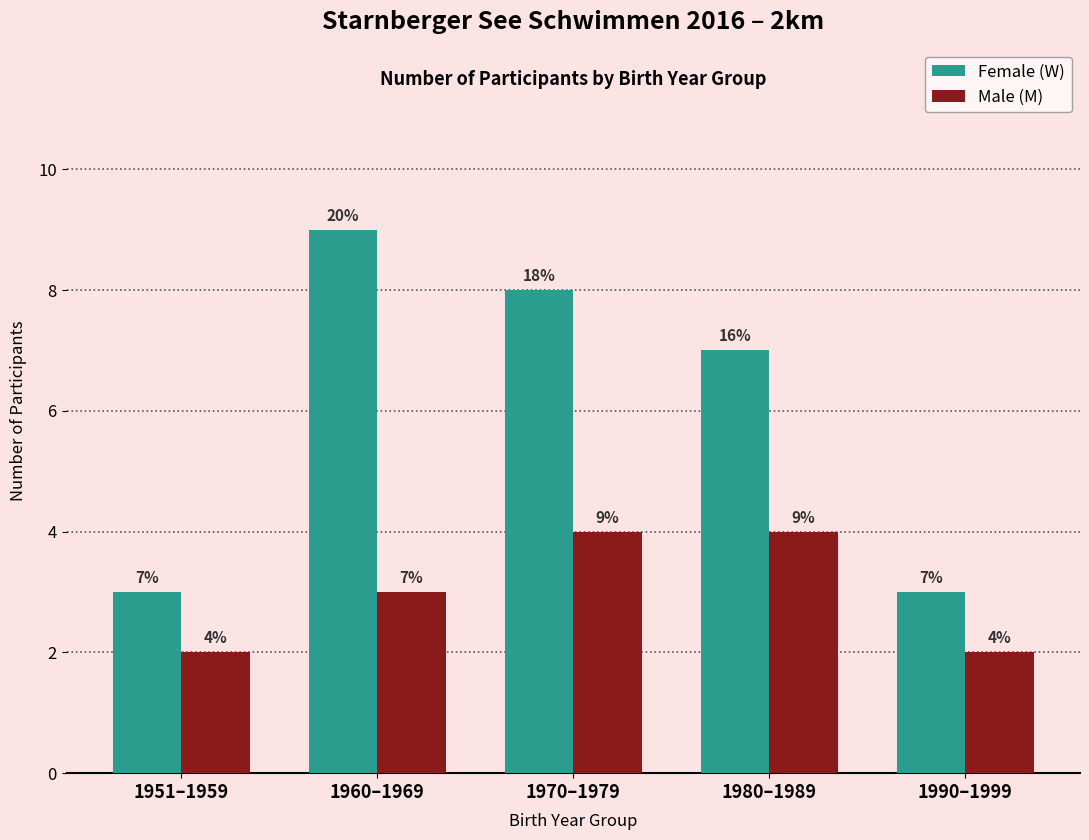

At how many categories does at least one series exceed 5?

3